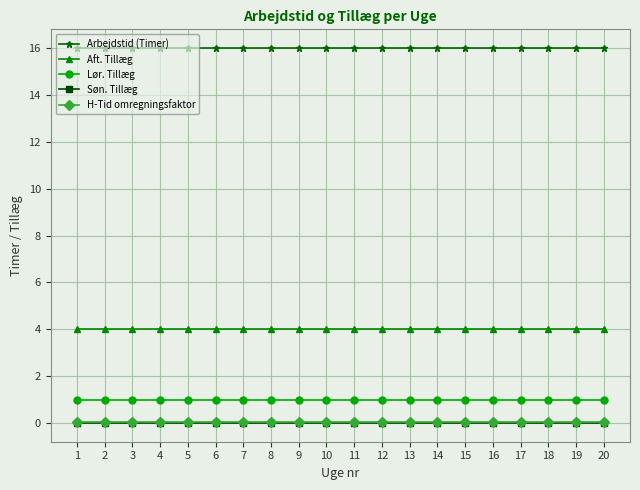

What are all the series names shown in the legend?

Arbejdstid (Timer), Aft. Tillæg, Lør. Tillæg, Søn. Tillæg, H-Tid omregningsfaktor